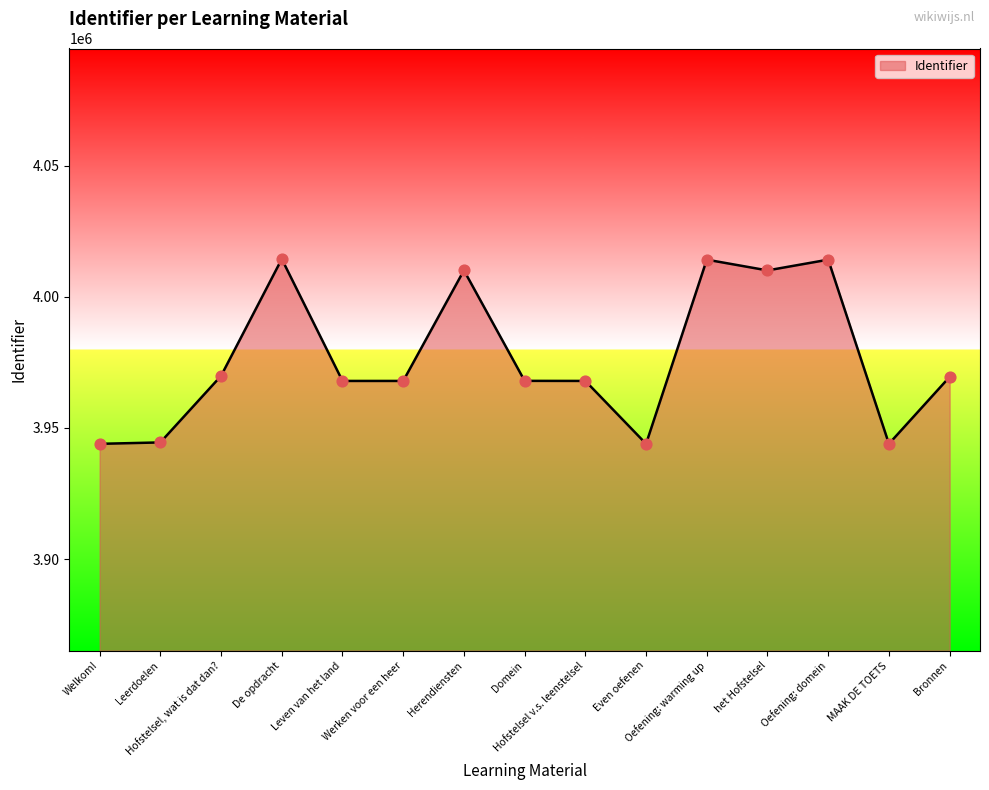

What is the change in value from Leerdoelen to Even oefenen?

-541